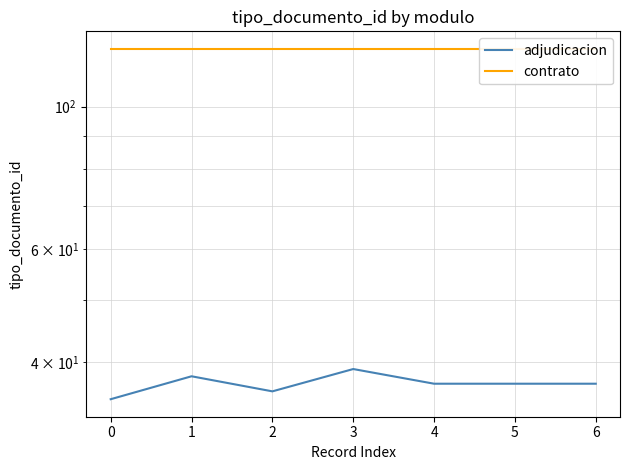

Which has a higher value, 4 or 5?

4